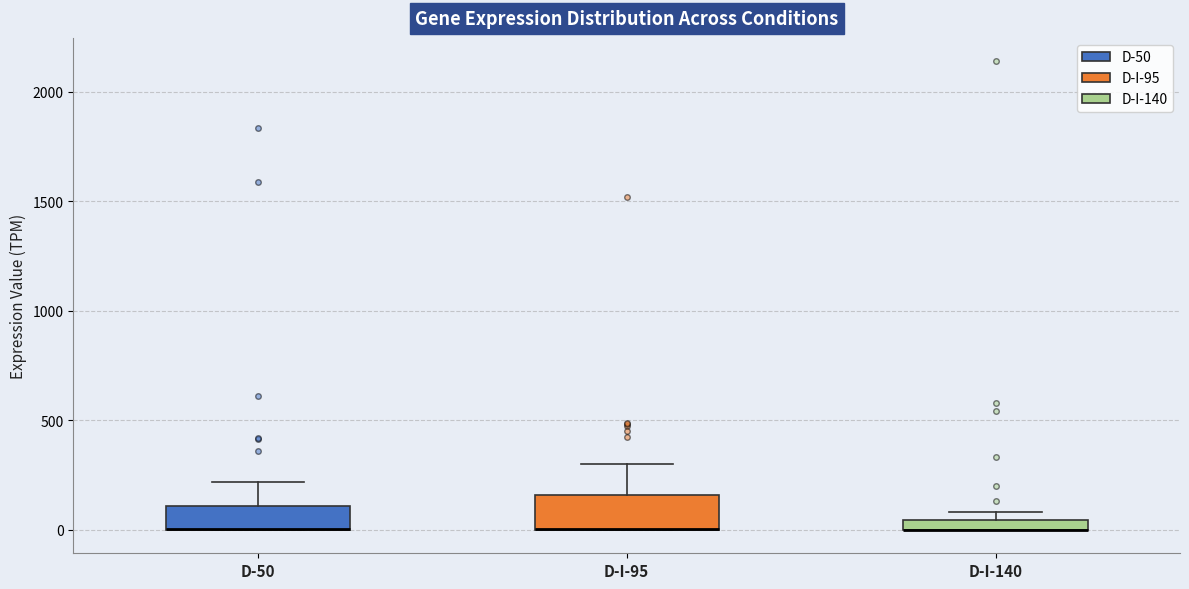

Comparing the boxes themselves (not the whiskers), which one is the tallest?

D-I-95